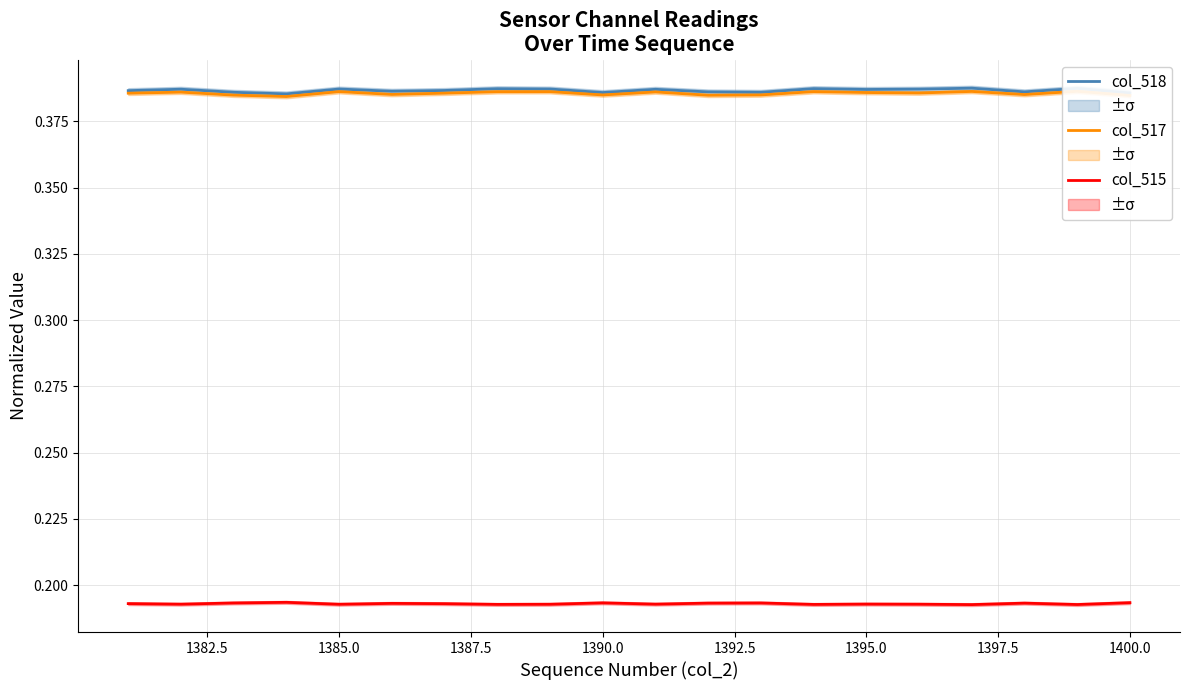

List the series in order of their peak value, lowest first.

col_515, col_517, col_518